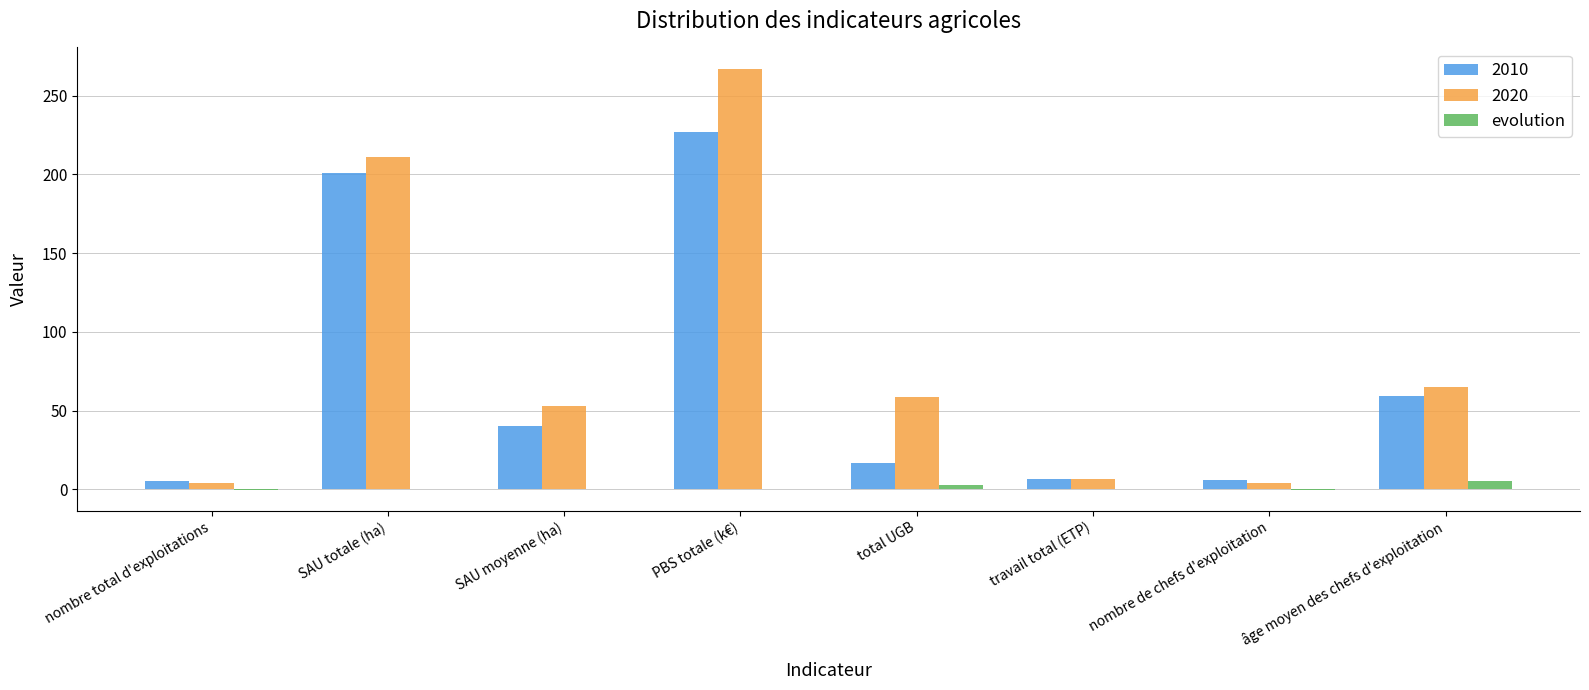

The value of 2010 at PBS totale (k€) is 117.1. True or false?

False